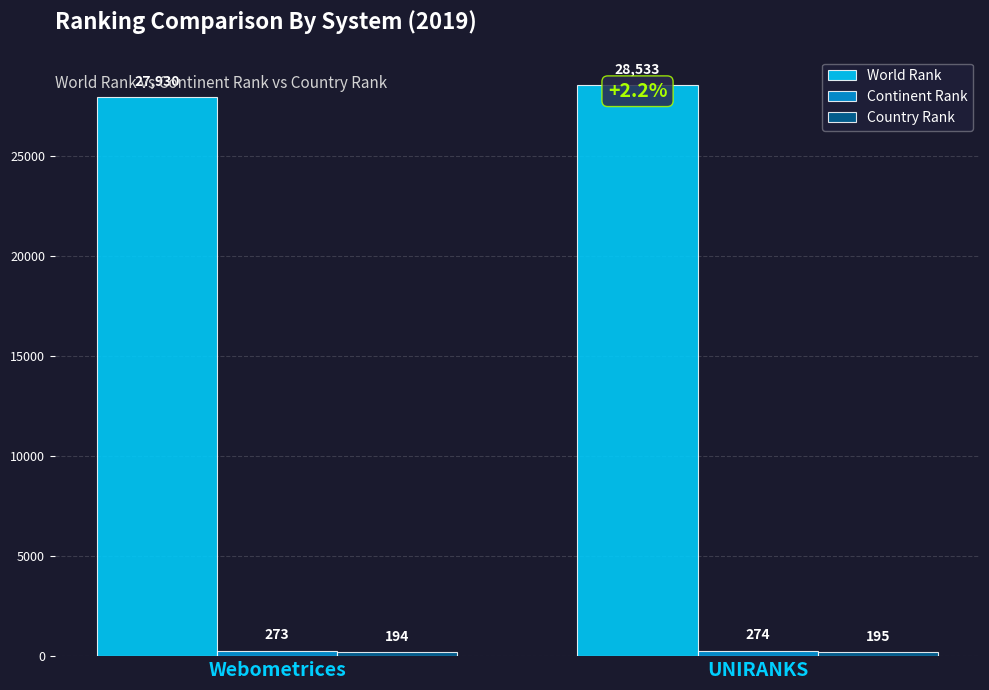

What is the difference between the maximum and minimum values in the World Rank series?

603